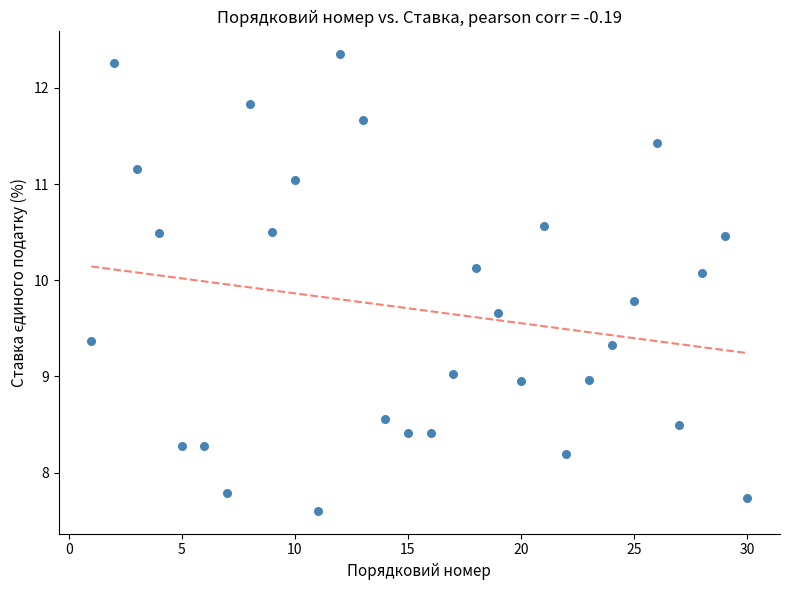

What is the range of X values (max minus min)?

29.0